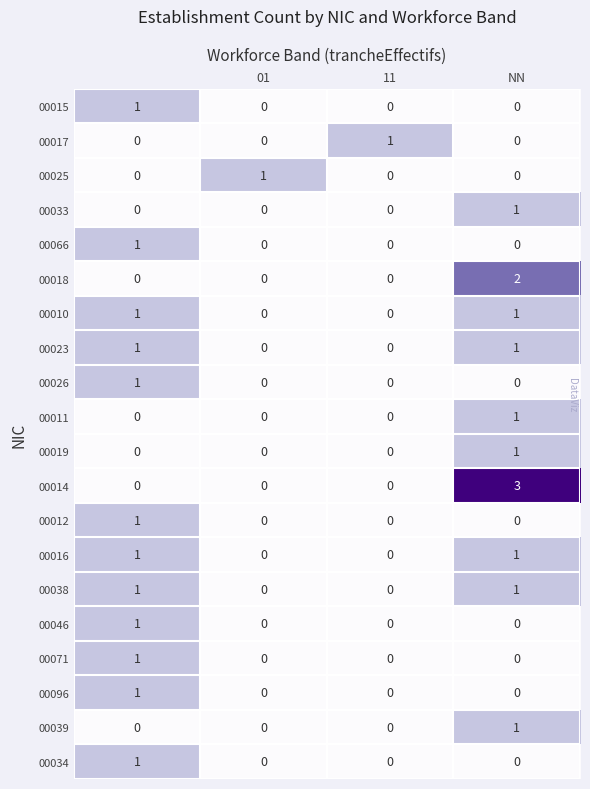

Which series has the largest total across all categories?

00014